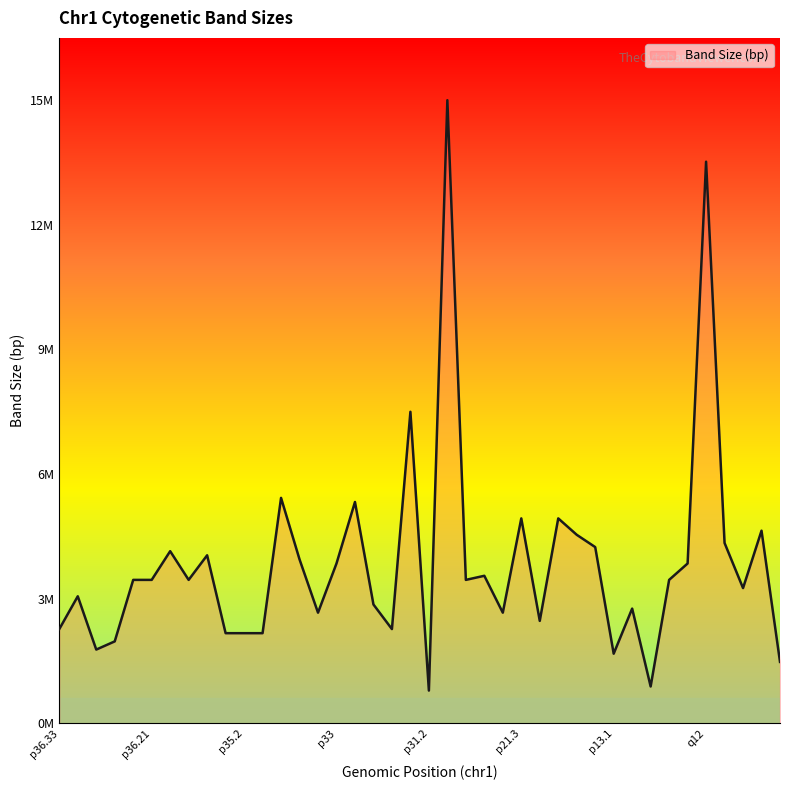

What is the label of the 20th point from the left?

p31.3